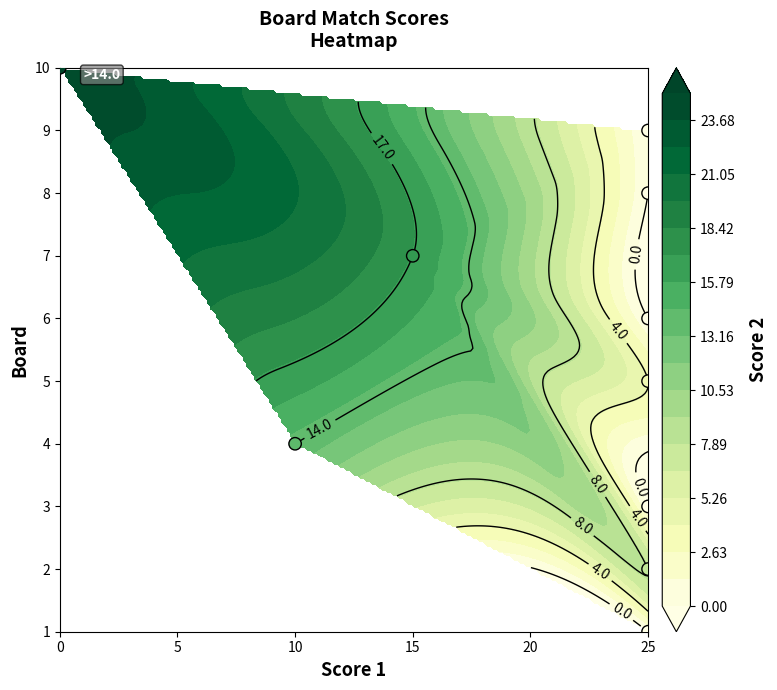

How many distinct data groups are displayed?

1